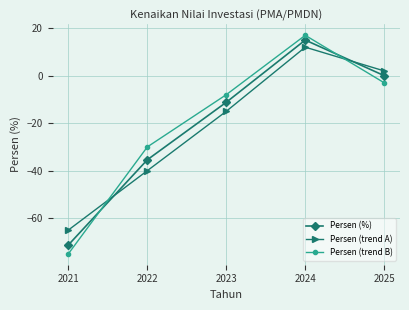

Reading left to right, transcribe all the data shown in this chart.

Persen (%): -71.3	-35.4	-11.2	15.0	0.0
Persen (trend A): -65.0	-40.0	-15.0	12.0	2.0
Persen (trend B): -75.0	-30.0	-8.0	17.0	-3.0